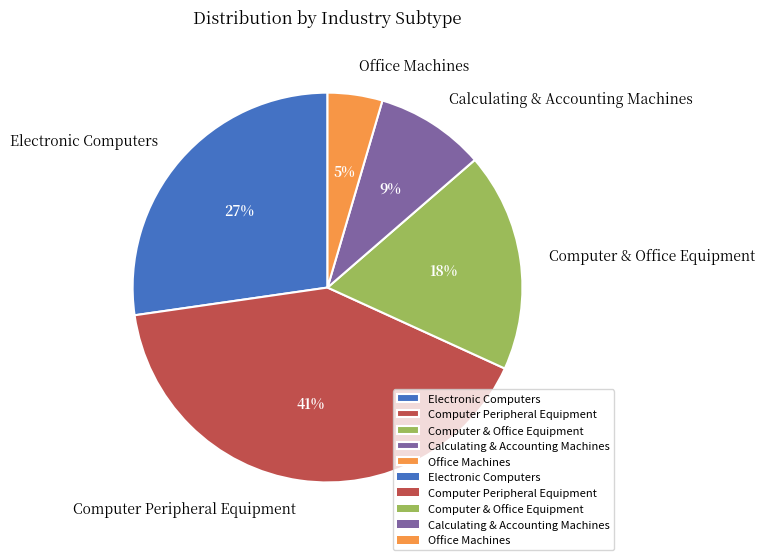

What percentage is the Electronic Computers slice, to the nearest percent?

27%